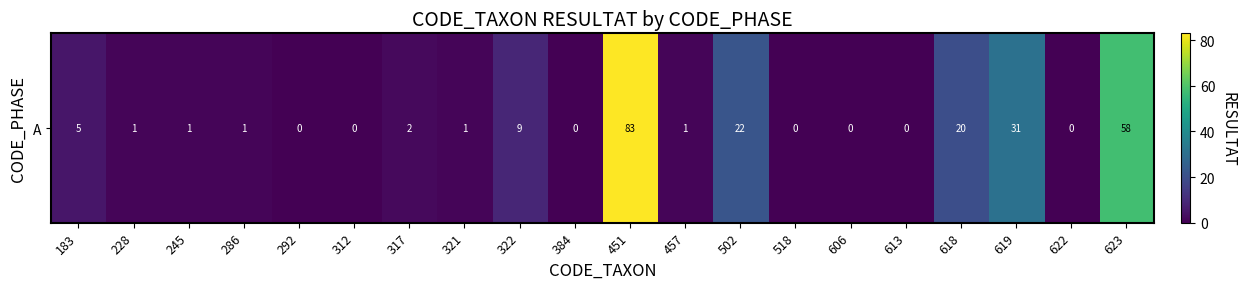

How many data points are less than 1?

7